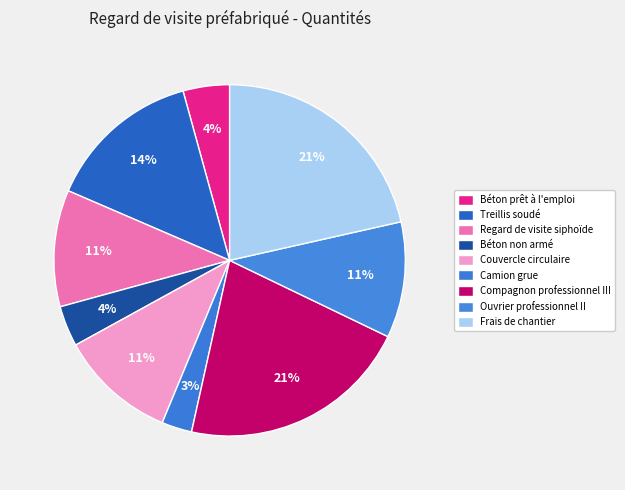

How many segments does this pie chart have?

9